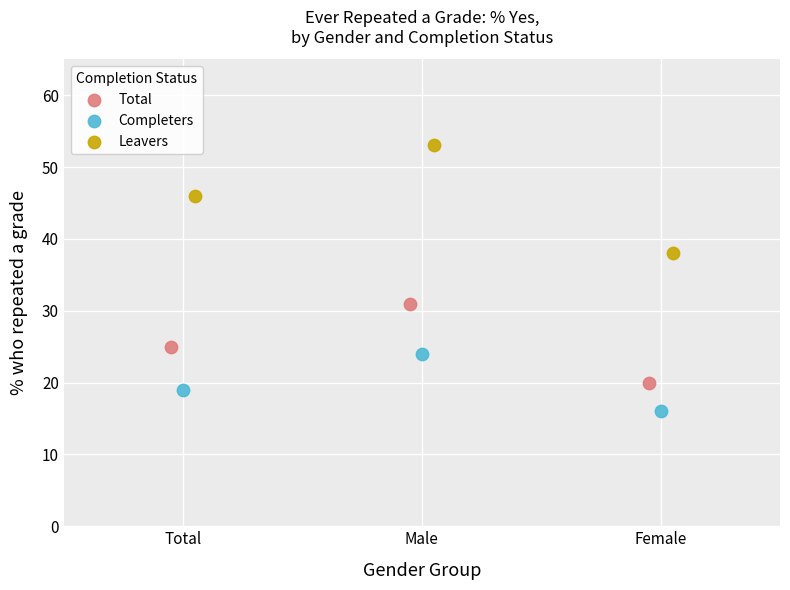

Which series reaches the minimum Y coordinate?

Completers